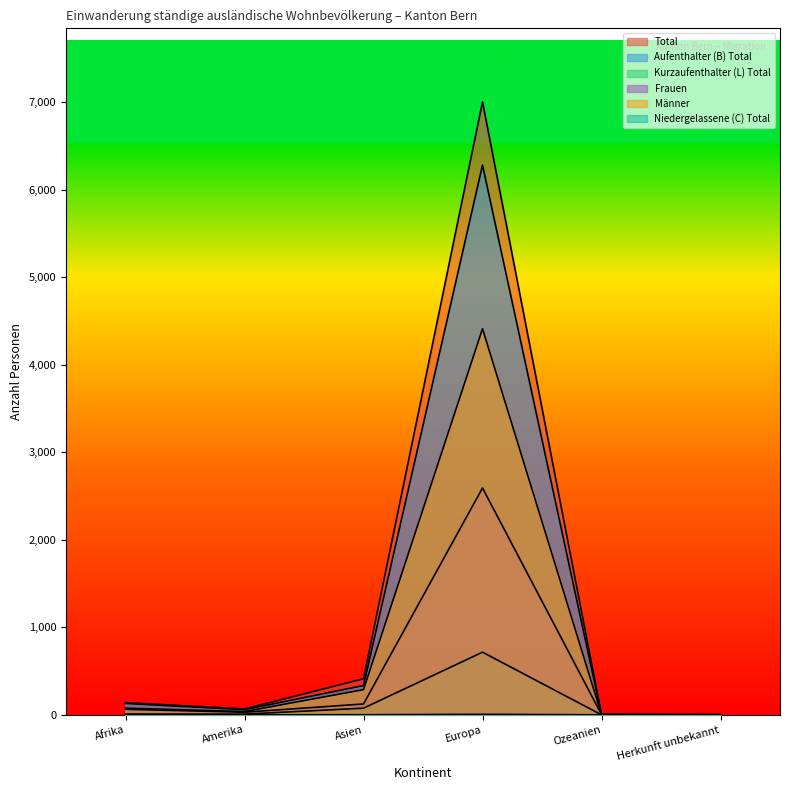

At which category is the sum across all series the highest?

Europa